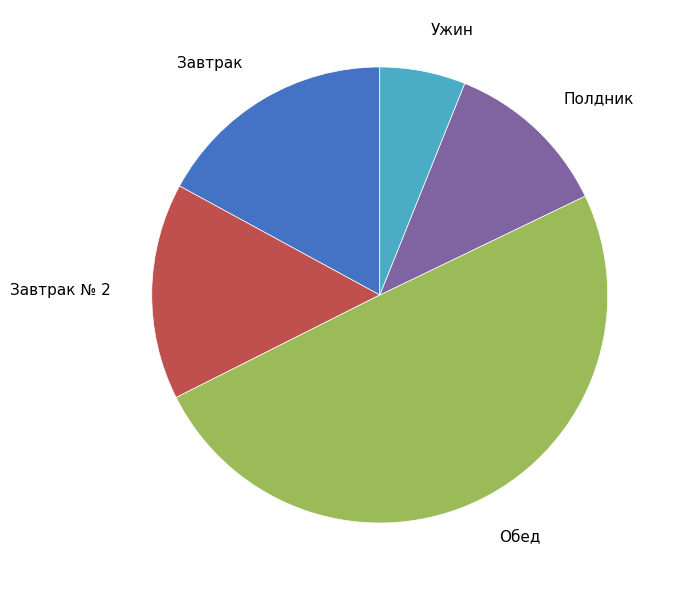

Approximately how many times larger is the value at Завтрак № 2 compared to Завтрак?

0.9